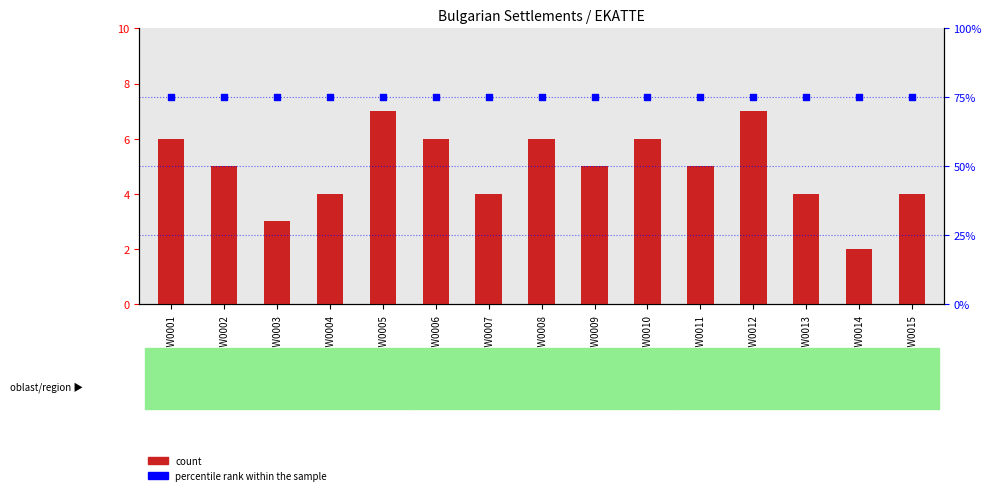

Which series contains the highest Y value?

percentile rank within the sample